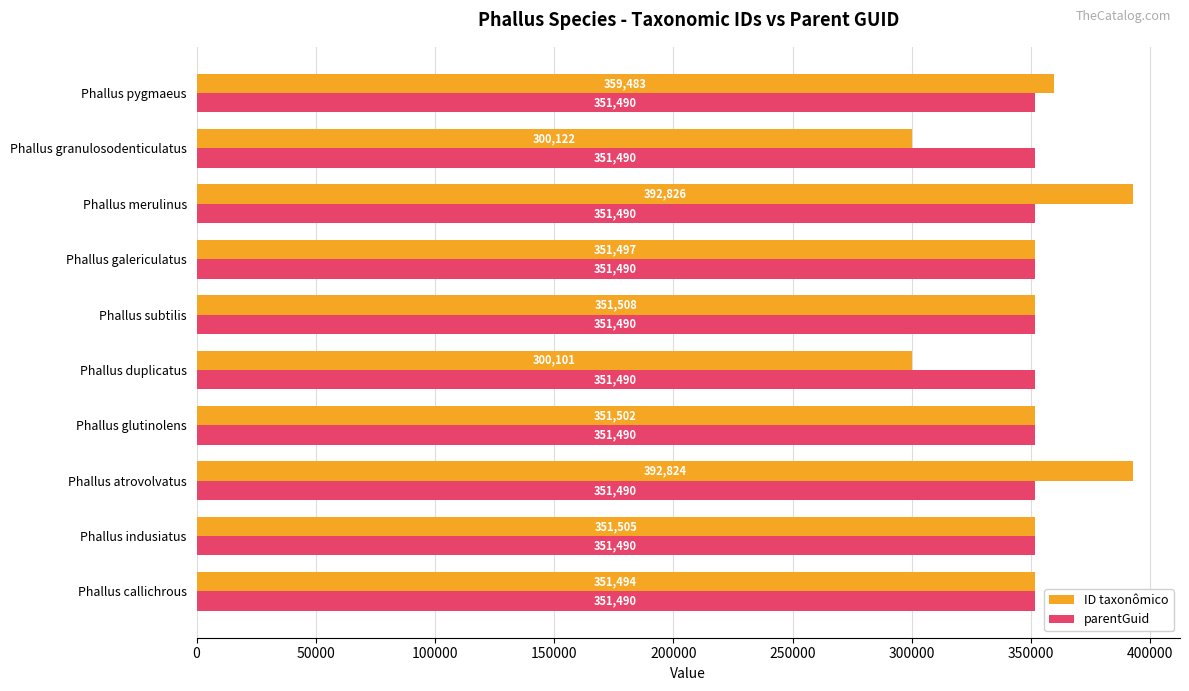

Rank the series by their average value, from lowest to highest.

ID taxonômico, parentGuid